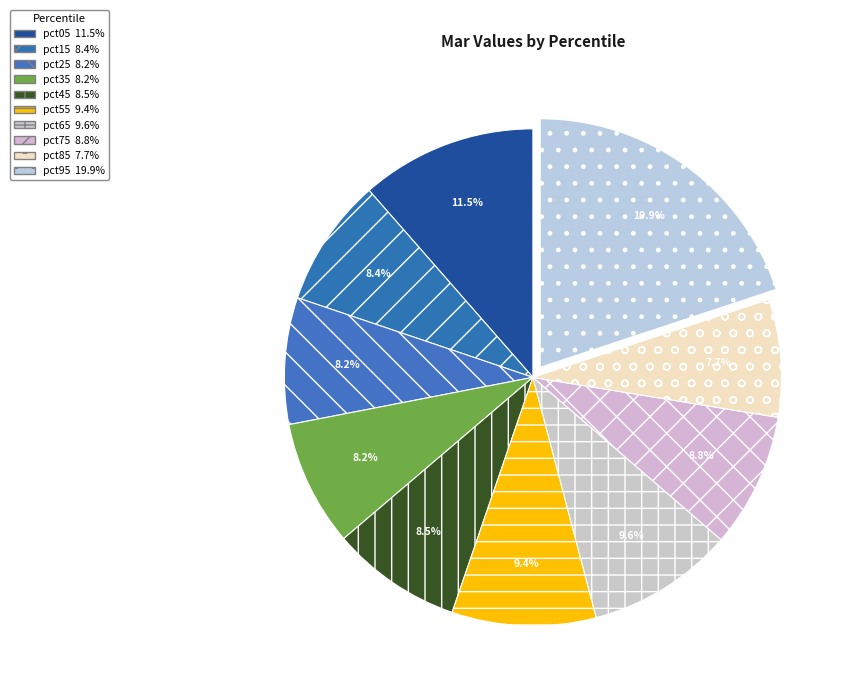

Is there any slice that represents more than half of the pie?

No